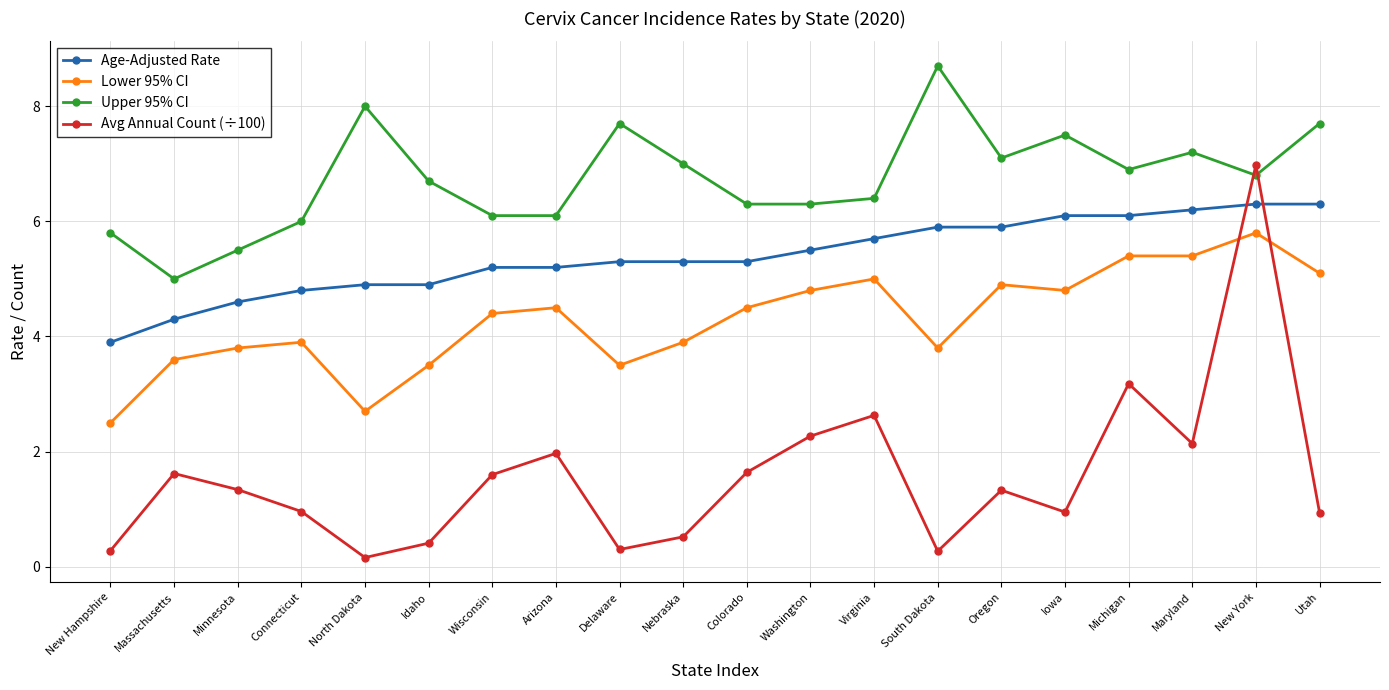

Which category has the highest value across all series?

South Dakota